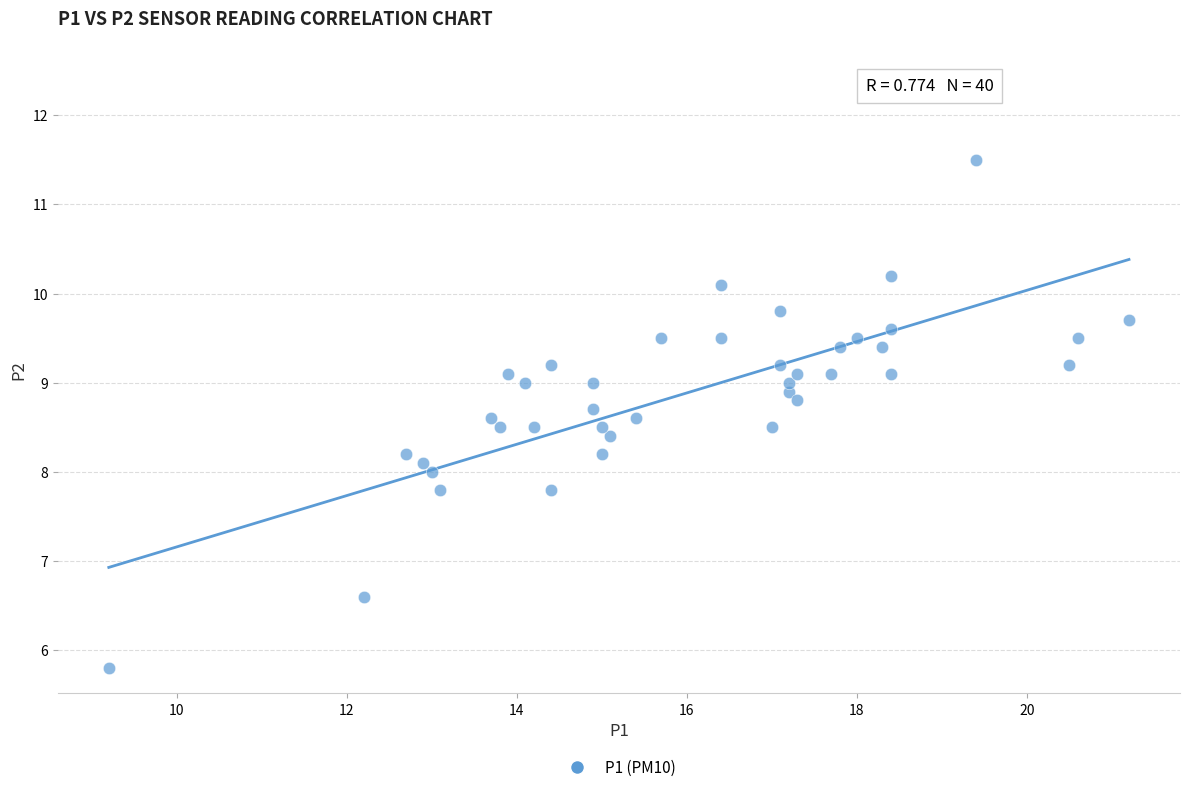

What is the range of Y values (max minus min)?

5.7